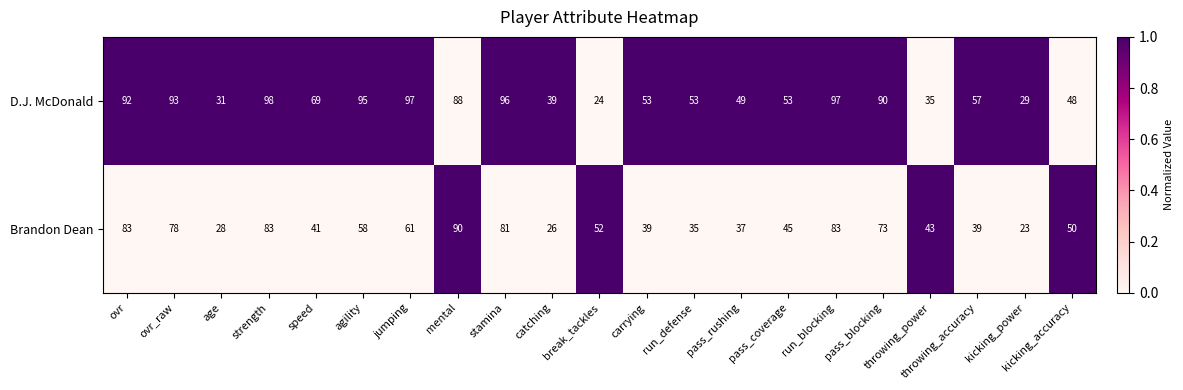

At which category is the sum across all series the highest?

strength